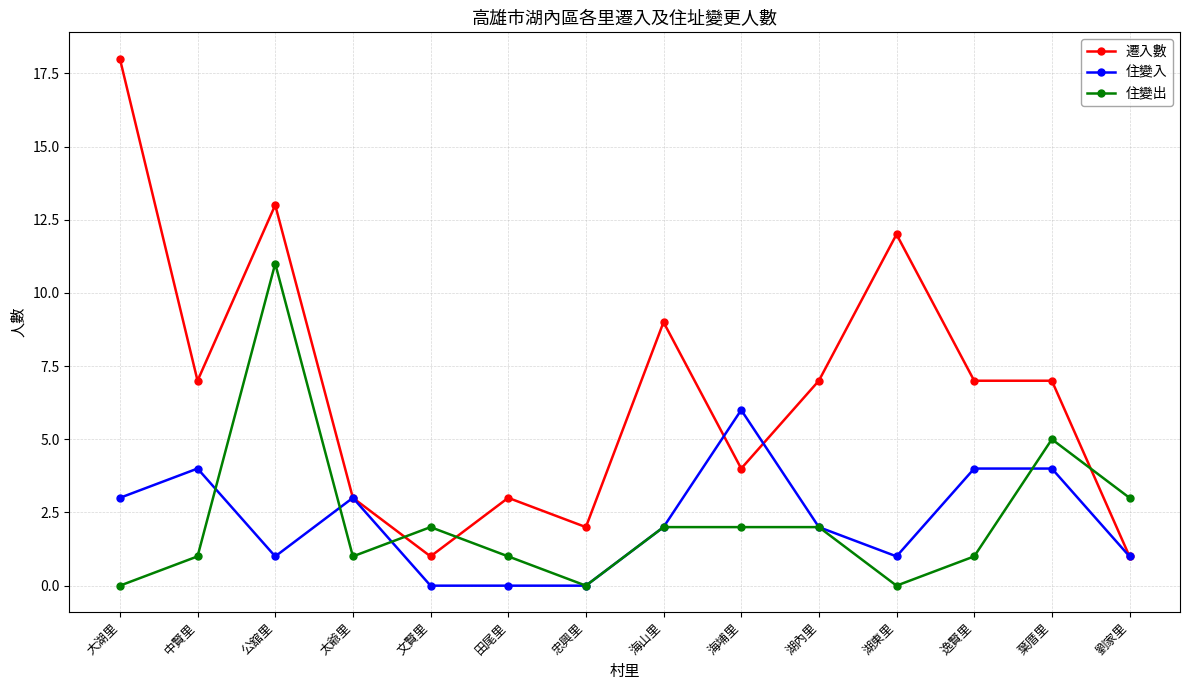

Between which two adjacent categories do 住變出 and 遷入數 first intersect?

太爺里 and 文賢里